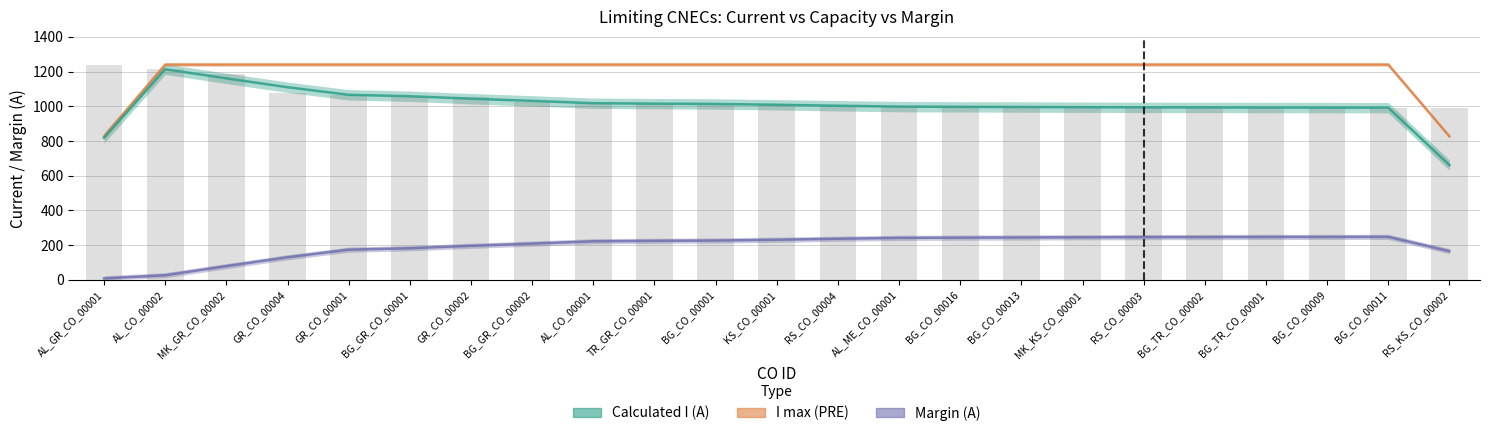

Which series has the largest total across all categories?

I max (PRE)